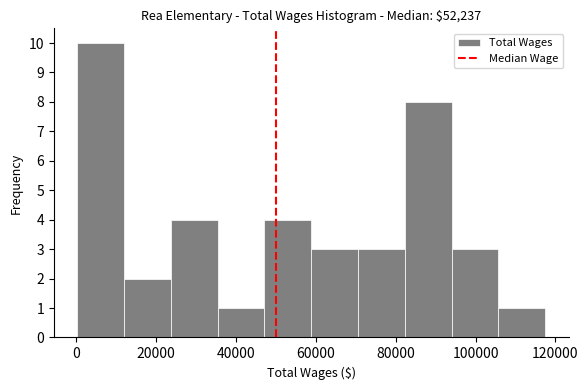

How tall is the bar that spans 24000 to 36000 on the x-axis? Neither the bar edges nor the heights are printed on the chart, so give them approximately, as read against the axes.

4